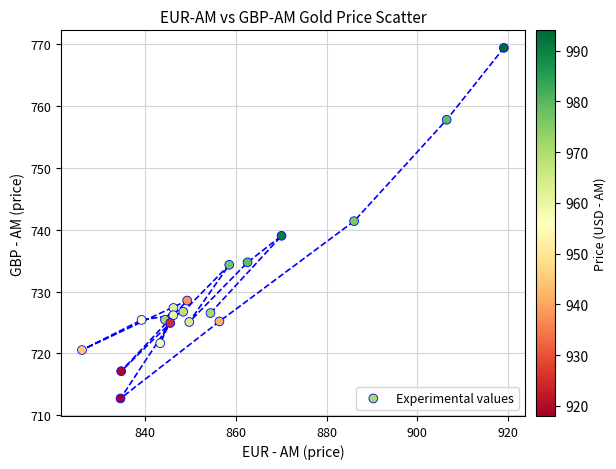

What is the range of Y values (max minus min)?

56.6